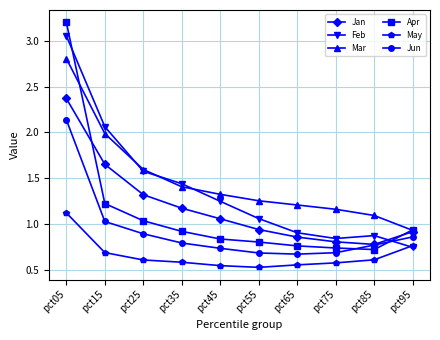

Where is the first local maximum for Feb?

pct85